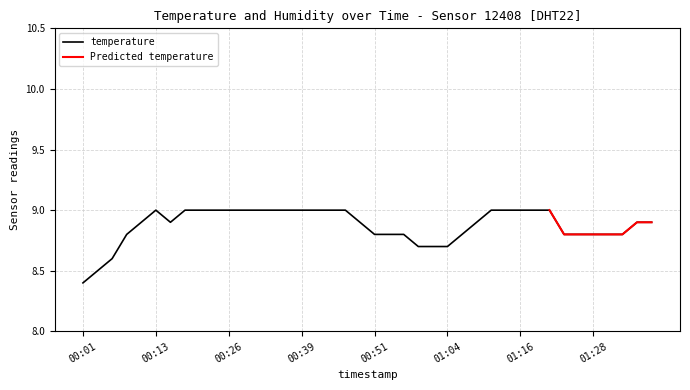

At which category does the chart reach its peak across all series?

00:13